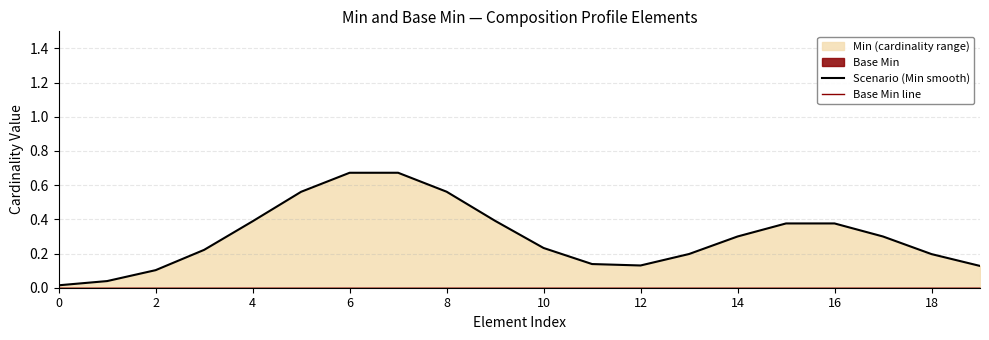

How many interior local valleys does the Scenario (Min smooth) series have?

1